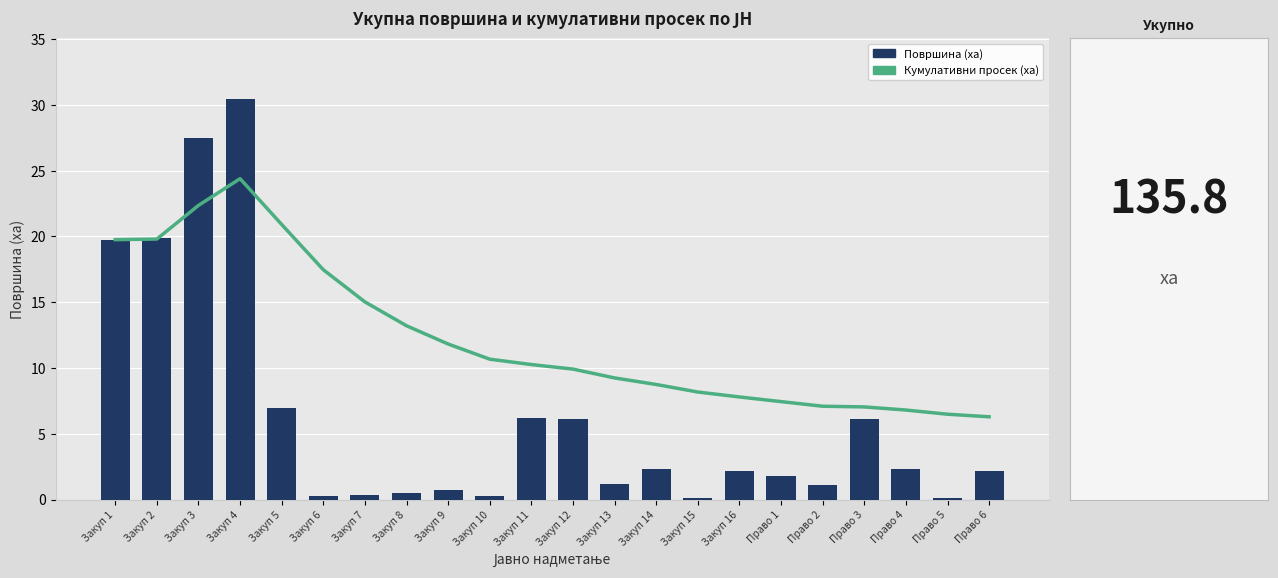

Reading right to left, transcribe all the data shown in this chart.

Кумулативни просек (ха): 6.3	6.5	6.8	7.0	7.1	7.4	7.8	8.2	8.7	9.2	9.9	10.3	10.7	11.8	13.2	15.0	17.5	20.9	24.4	22.4	19.8	19.8
Површина (ха): 2.2	0.1	2.3	6.1	1.1	1.8	2.2	0.1	2.3	1.2	6.1	6.2	0.3	0.7	0.5	0.3	0.3	7.0	30.5	27.5	19.9	19.8